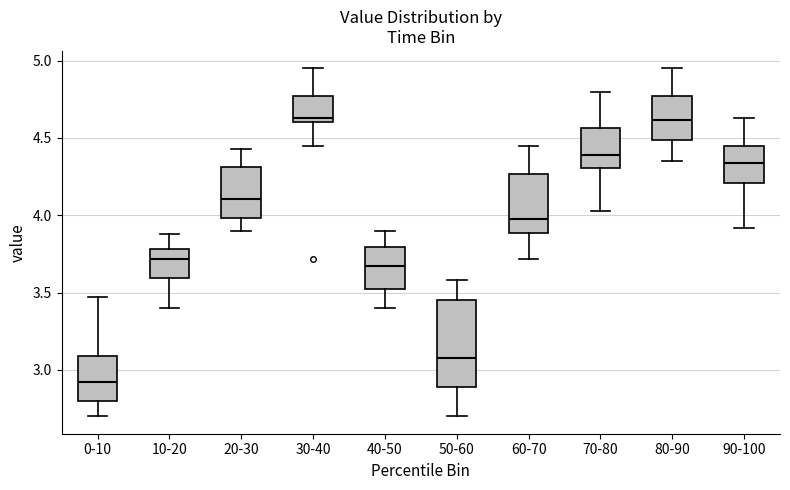

Reading left to right, transcribe this box plot: for each box, give where its median line is, the range the box spans, and where its two whiskers end, as read against the y-axis. The values are not printed on the chart, so give them approximately, as read against the axis.

0-10: median 2.95, box 2.80 to 3.10, whiskers 2.70 to 3.45
10-20: median 3.70, box 3.60 to 3.80, whiskers 3.40 to 3.90
20-30: median 4.10, box 4.00 to 4.30, whiskers 3.90 to 4.45
30-40: median 4.65, box 4.60 to 4.75, whiskers 4.45 to 4.95
40-50: median 3.70, box 3.50 to 3.80, whiskers 3.40 to 3.90
50-60: median 3.10, box 2.90 to 3.45, whiskers 2.70 to 3.60
60-70: median 4.00, box 3.90 to 4.25, whiskers 3.70 to 4.45
70-80: median 4.40, box 4.30 to 4.55, whiskers 4.05 to 4.80
80-90: median 4.60, box 4.50 to 4.75, whiskers 4.35 to 4.95
90-100: median 4.35, box 4.20 to 4.45, whiskers 3.90 to 4.65